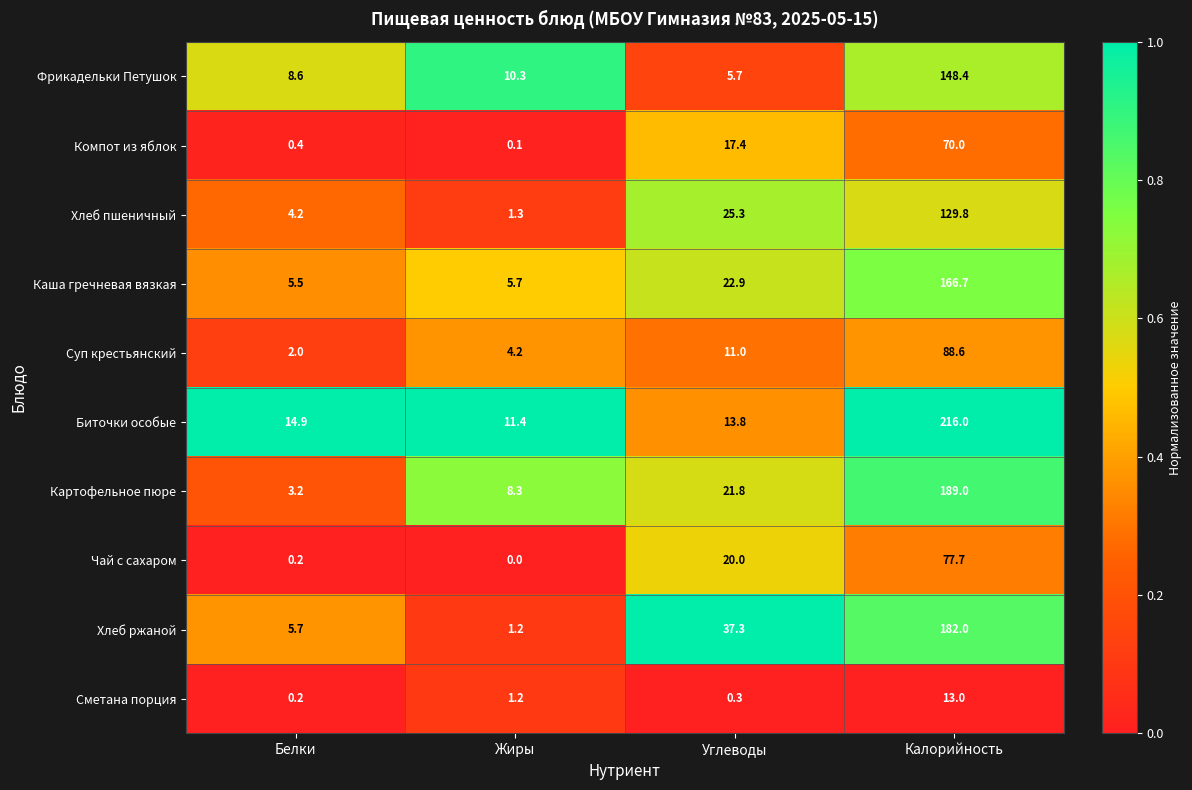

The Суп крестьянский series shows 6.6 at Углеводы. True or false?

False